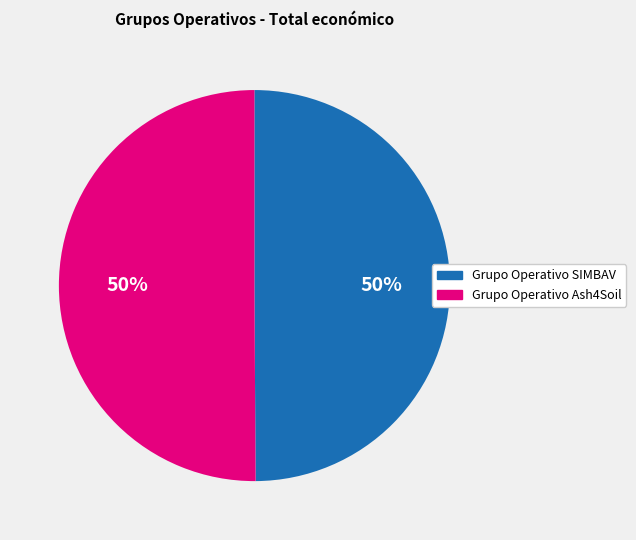

True or false: Grupo Operativo SIMBAV accounts for 50% of the total.

True